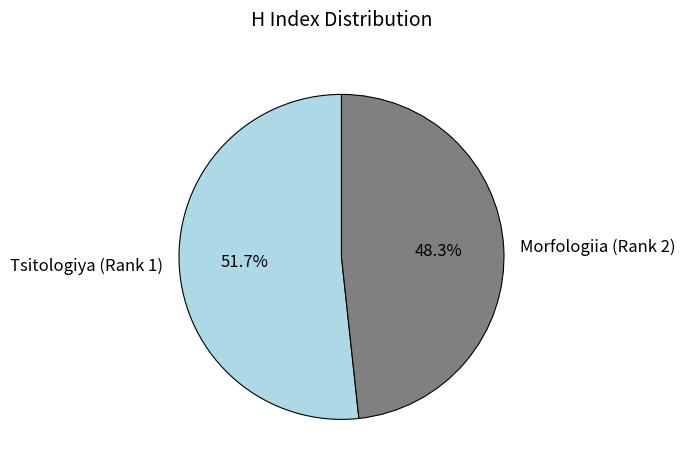

To the nearest percent, what is the difference between the largest and smallest slice percentages?

3%